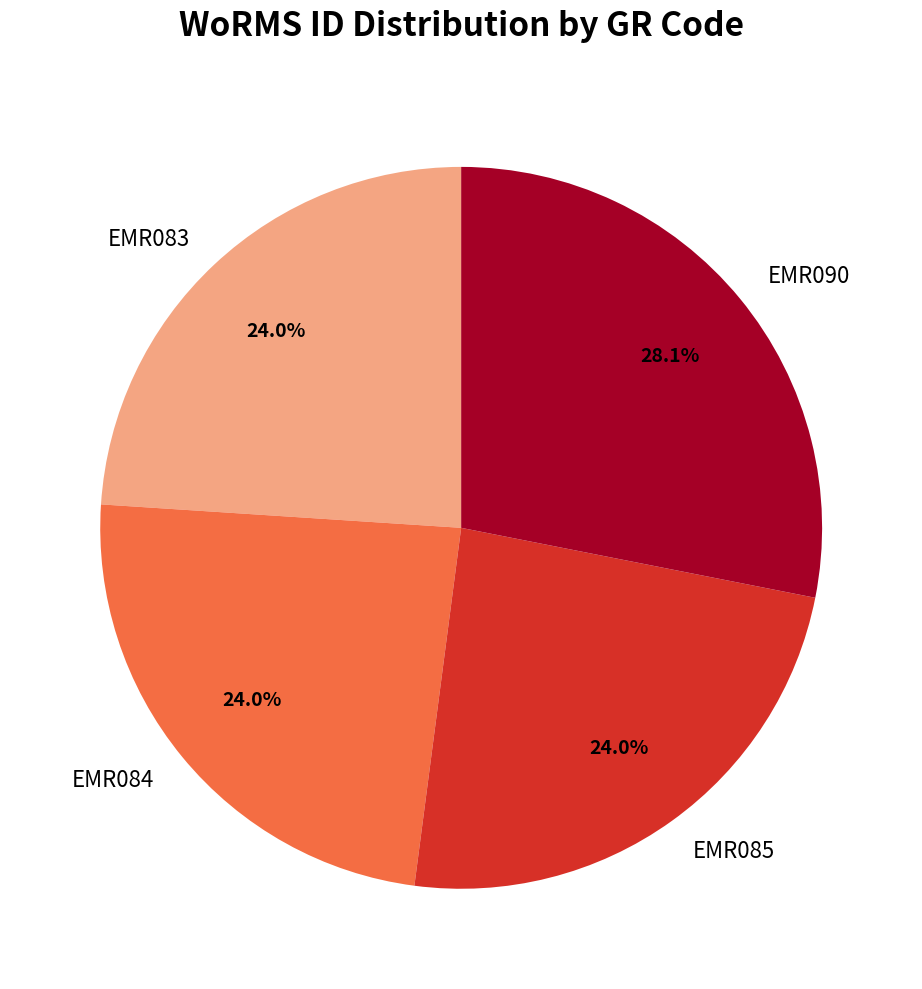

True or false: EMR085 accounts for 24% of the total.

True